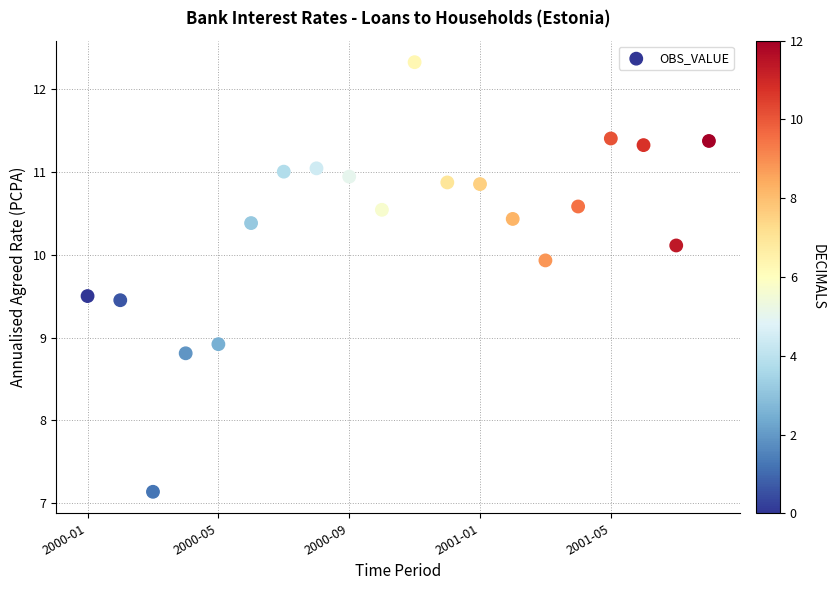

What Y value in the scatter plot is closest to 9?

8.9